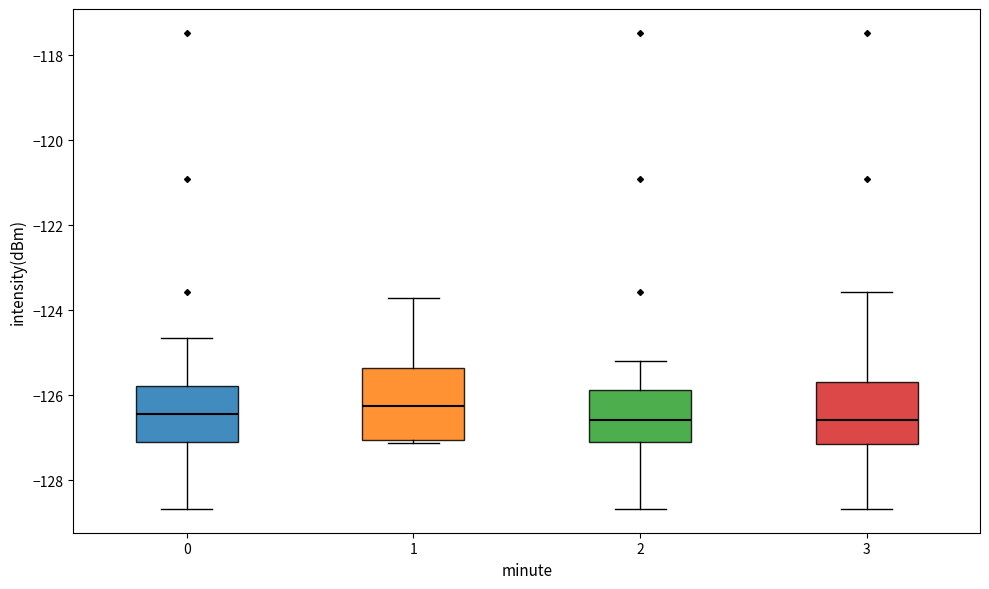

Reading left to right, transcribe this box plot: for each box, give where its median line is, the range the box spans, and where its two whiskers end, as read against the y-axis. The values are not printed on the chart, so give them approximately, as read against the axis.

0: median -126.4, box -127.2 to -125.8, whiskers -128.6 to -124.6
1: median -126.2, box -127.0 to -125.4, whiskers -127.2 to -123.8
2: median -126.6, box -127.2 to -125.8, whiskers -128.6 to -125.2
3: median -126.6, box -127.2 to -125.6, whiskers -128.6 to -123.6